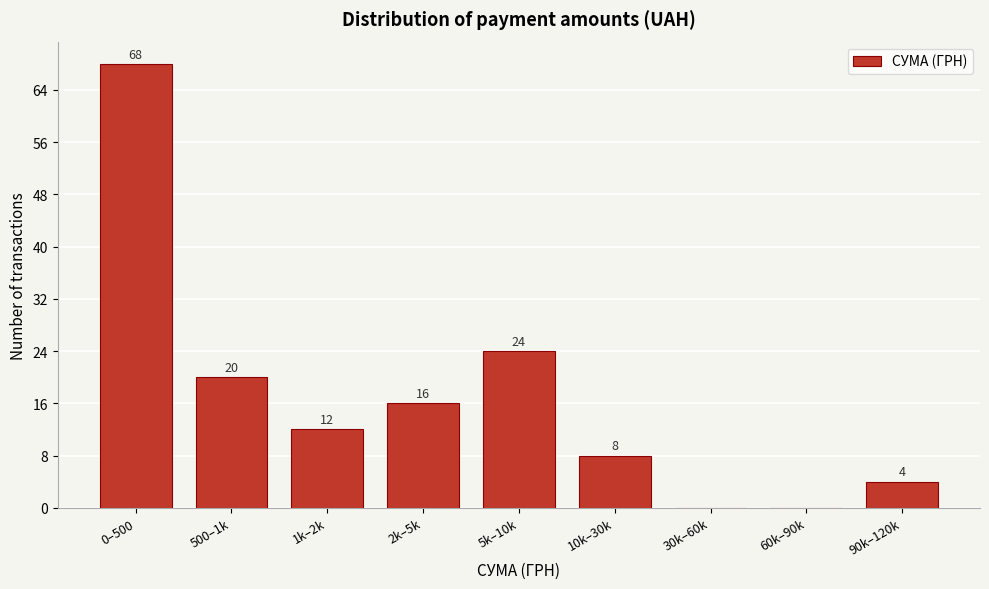

Reading left to right, what are all the values shown in this chart?

0–500=68	500–1k=20	1k–2k=12	2k–5k=16	5k–10k=24	10k–30k=8	30k–60k=0	60k–90k=0	90k–120k=4